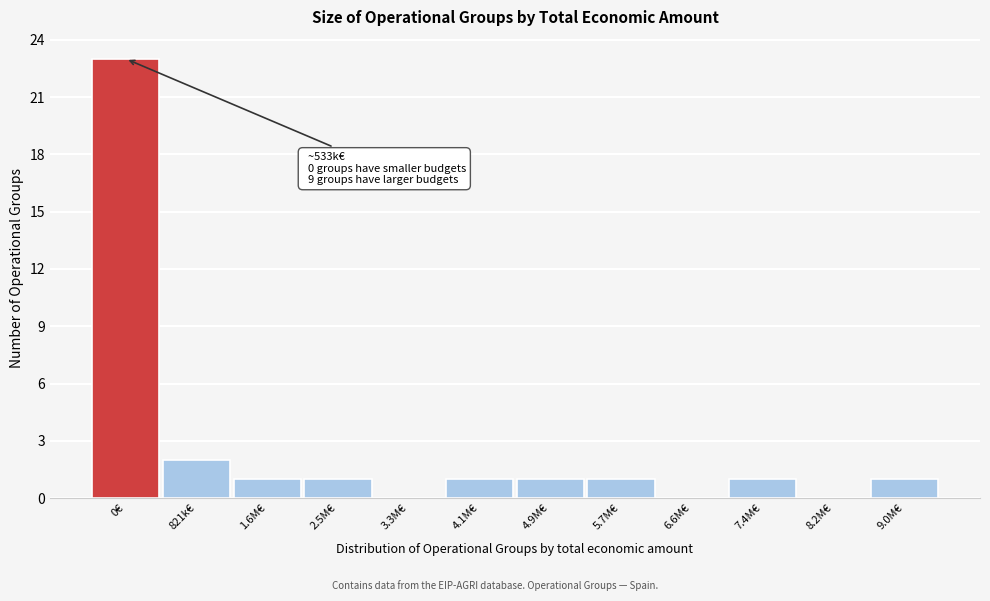

Reading left to right, list all the values displayed in this chart.

0€=23	821k€=2	1.6M€=1	2.5M€=1	3.3M€=0	4.1M€=1	4.9M€=1	5.7M€=1	6.6M€=0	7.4M€=1	8.2M€=0	9.0M€=1